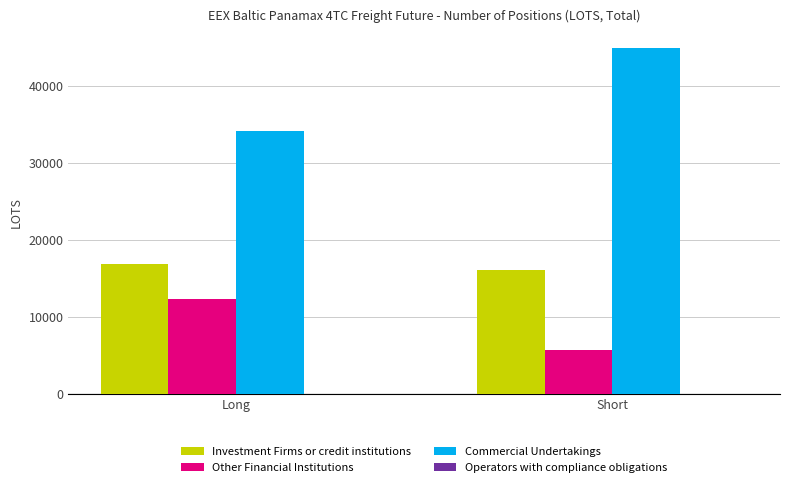

How many bars are there in total?

6